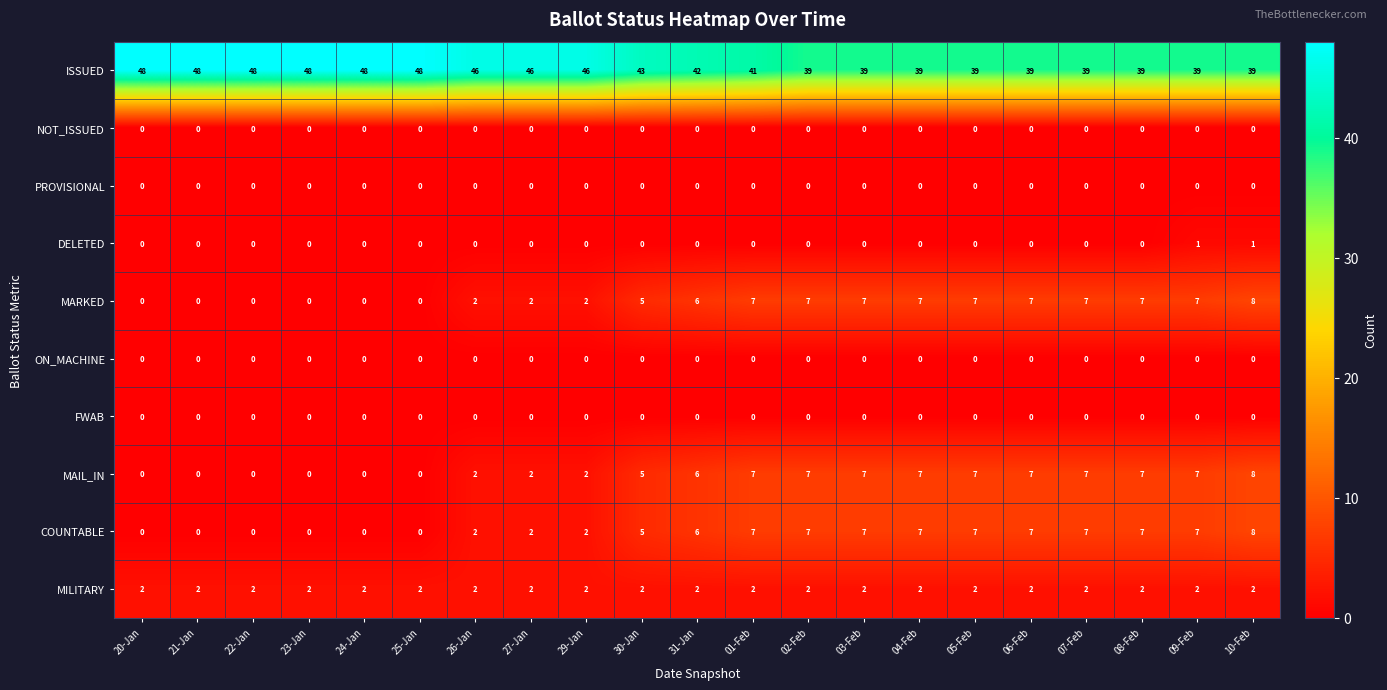

The value of MAIL_IN at 31-Jan is 3. True or false?

False